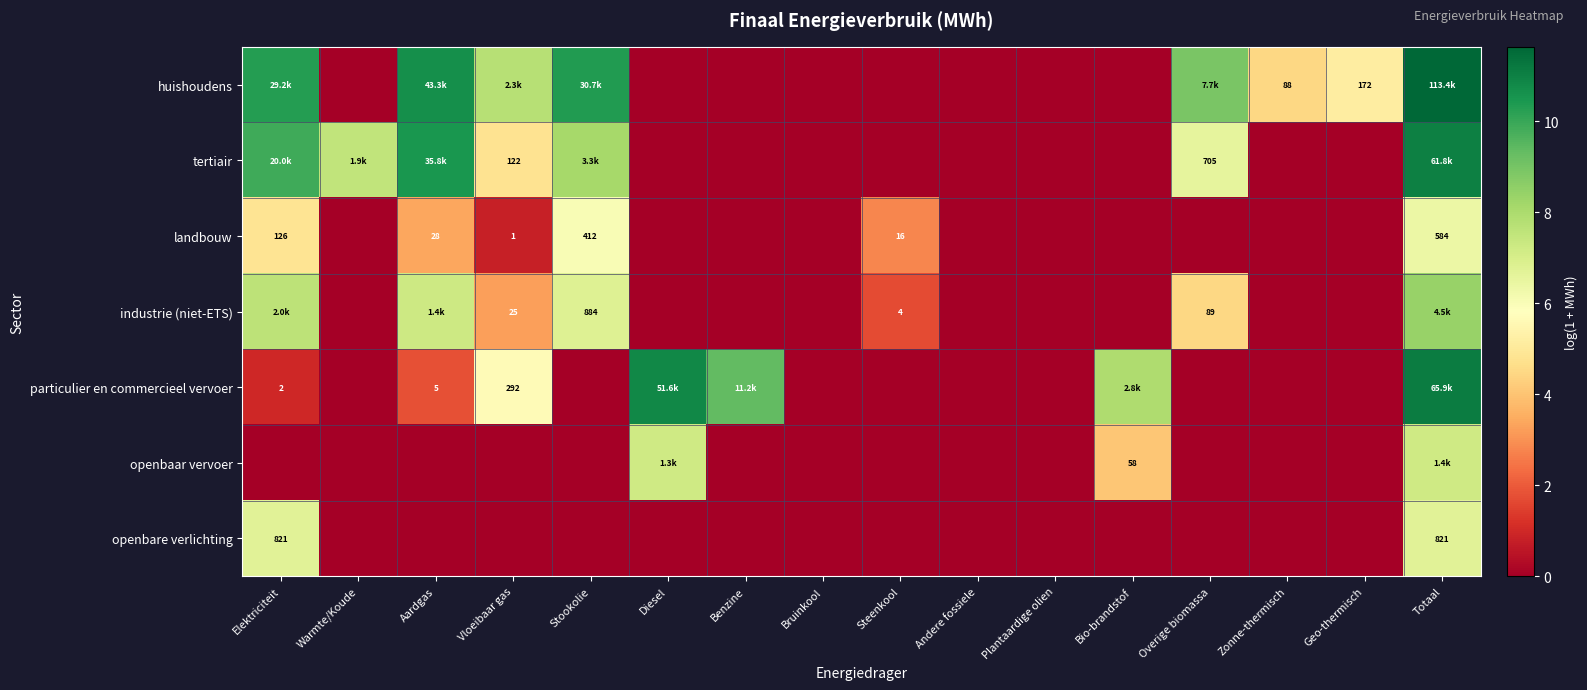

Which series has the largest total across all categories?

huishoudens